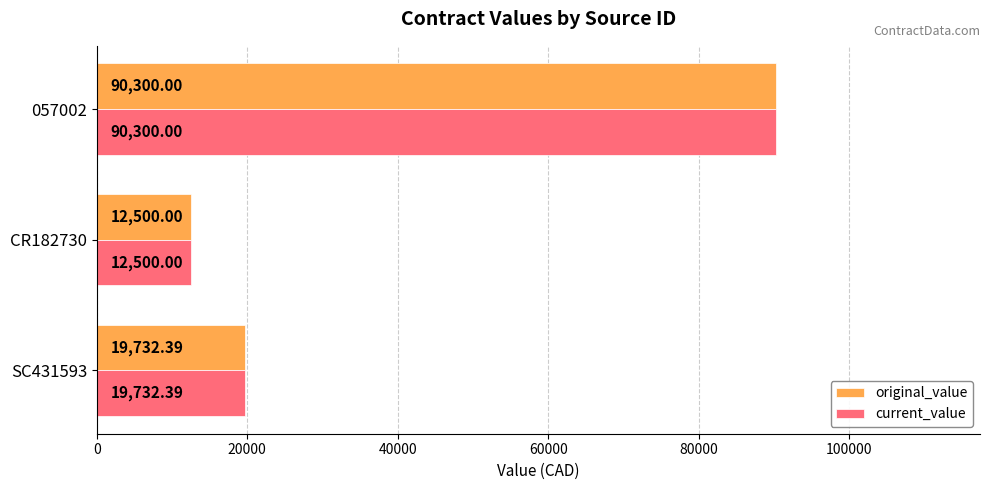

What is the sum of all current_value values?

122532.4